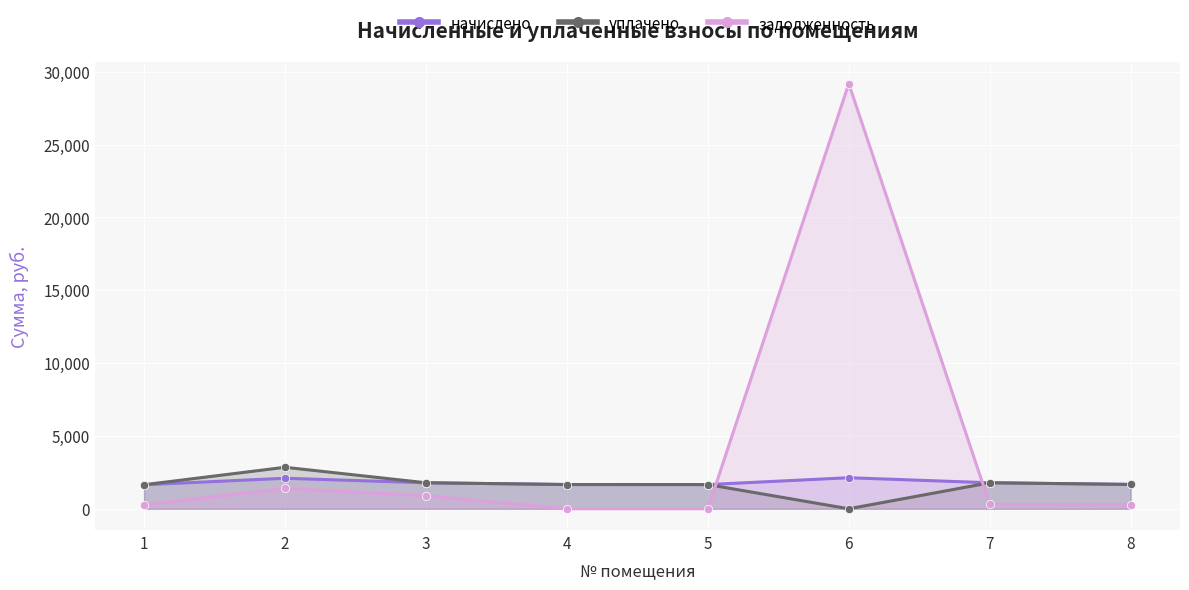

How many data points does each series have?

8